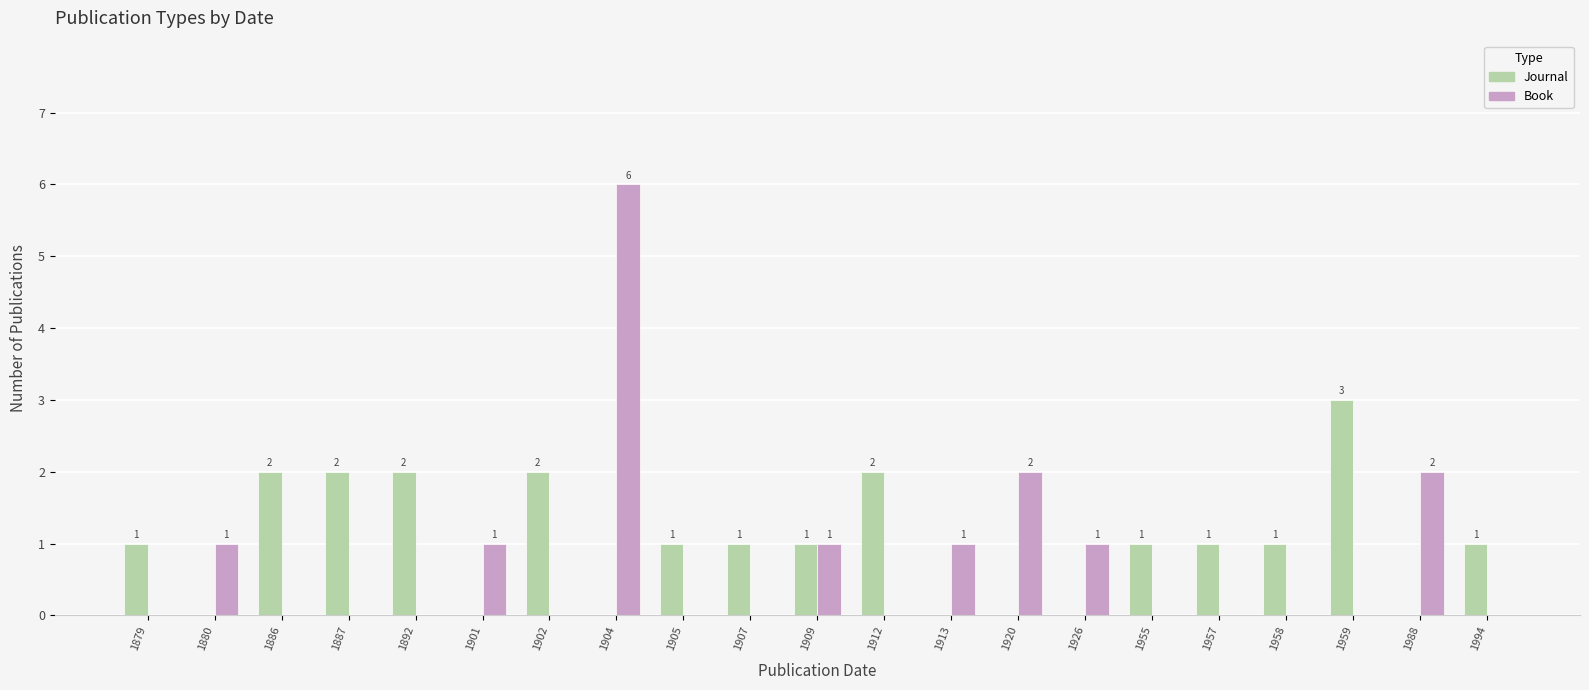

Reading right to left, what are all the values shown in this chart?

Journal: 1994=1	1988=0	1959=3	1958=1	1957=1	1955=1	1926=0	1920=0	1913=0	1912=2	1909=1	1907=1	1905=1	1904=0	1902=2	1901=0	1892=2	1887=2	1886=2	1880=0	1879=1
Book: 1994=0	1988=2	1959=0	1958=0	1957=0	1955=0	1926=1	1920=2	1913=1	1912=0	1909=1	1907=0	1905=0	1904=6	1902=0	1901=1	1892=0	1887=0	1886=0	1880=1	1879=0